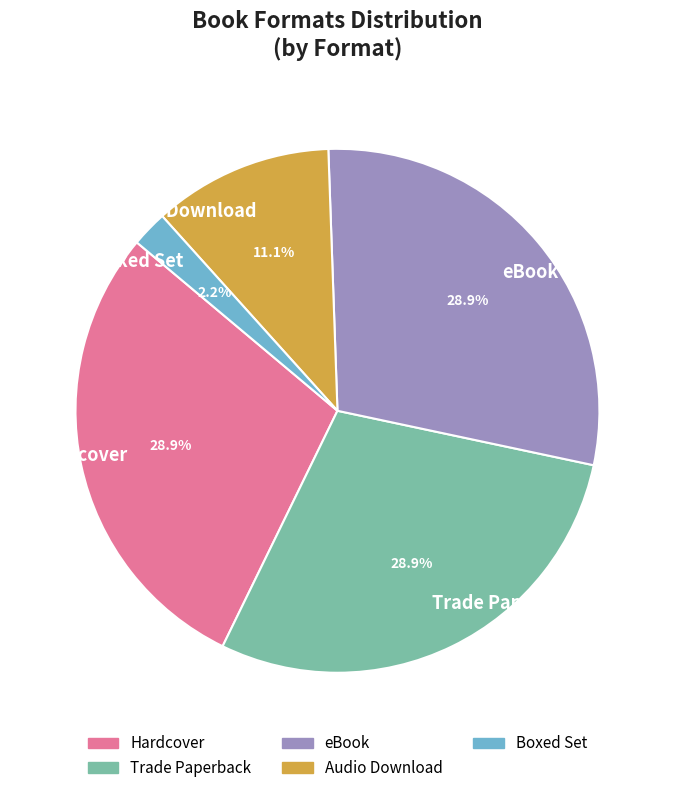

To the nearest percent, what is the difference between the largest and smallest slice percentages?

27%